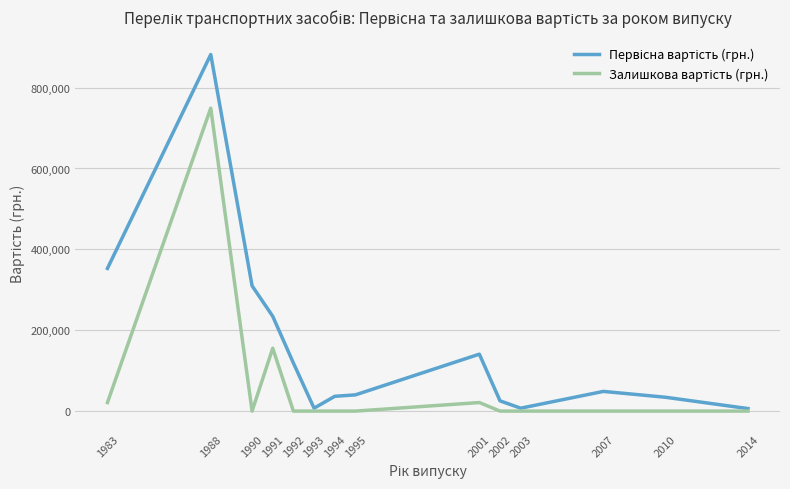

At which category is the sum across all series the highest?

1988